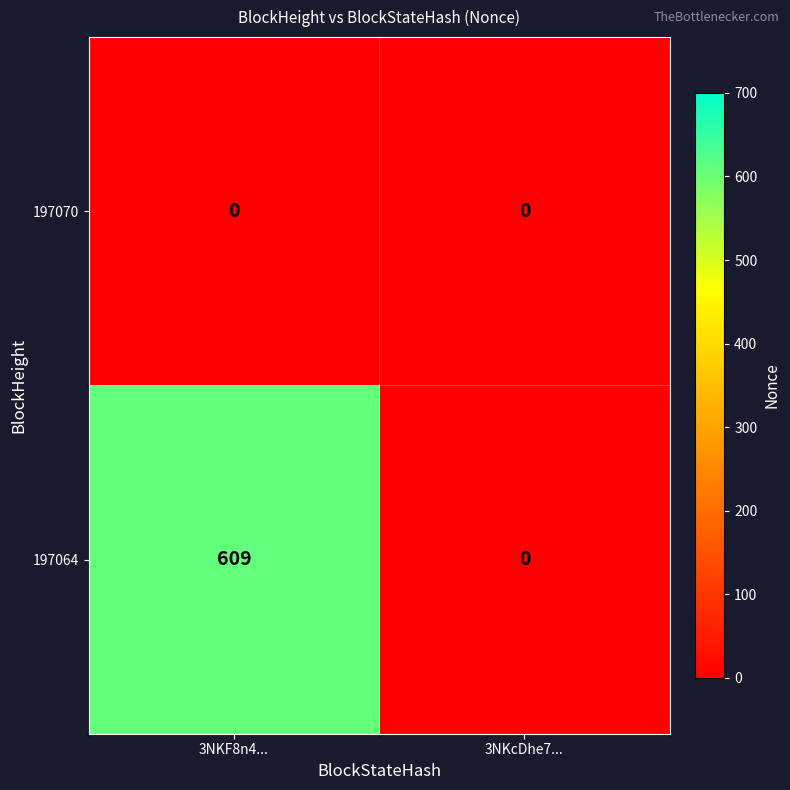

At 3NKF8n4..., list the series in order from largest to smallest.

197064, 197070